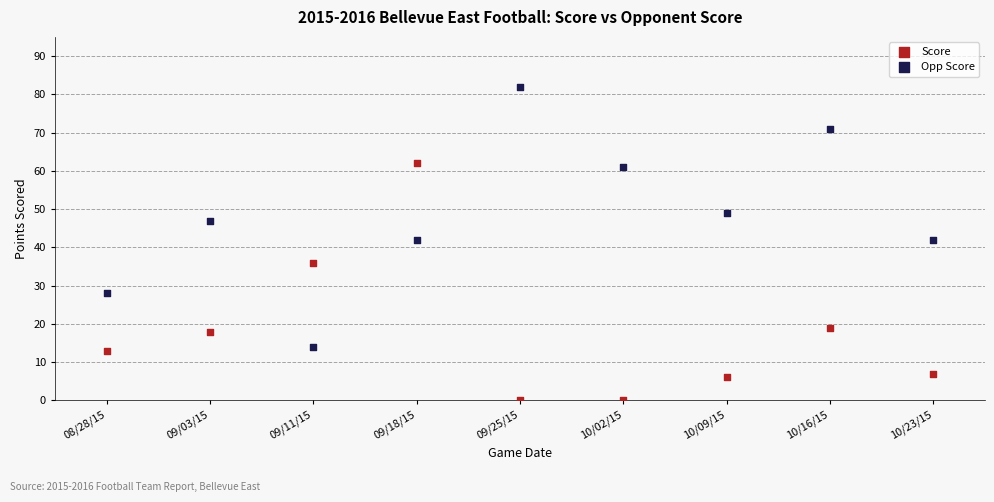

Which series contains the lowest Y value?

Score